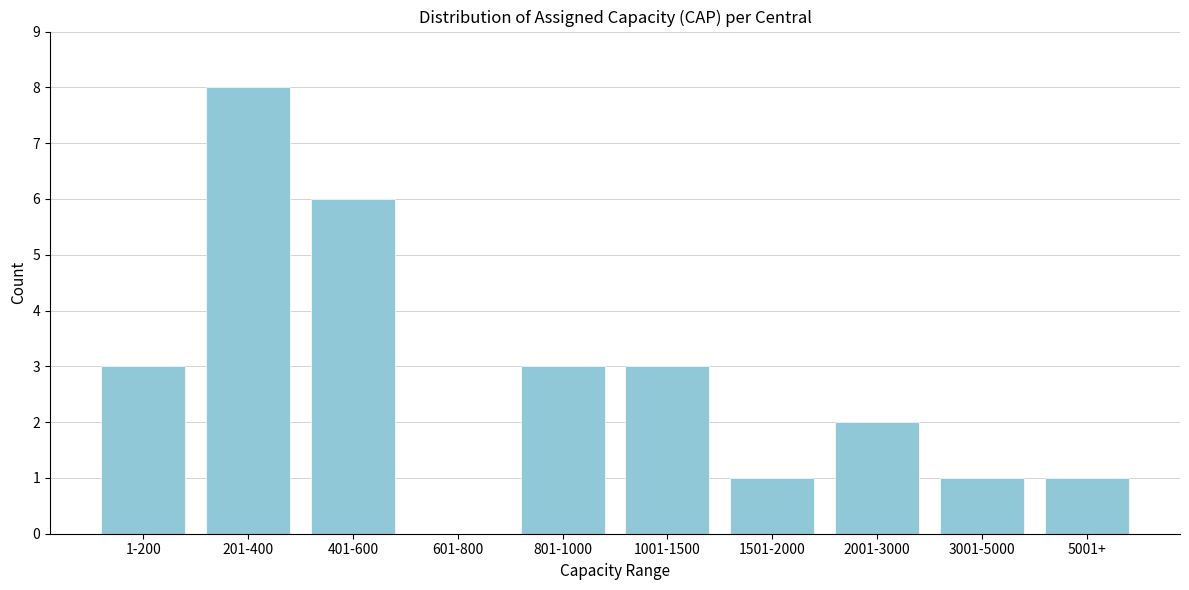

Reading left to right, transcribe all the data shown in this chart.

1-200=3	201-400=8	401-600=6	601-800=0	801-1000=3	1001-1500=3	1501-2000=1	2001-3000=2	3001-5000=1	5001+=1